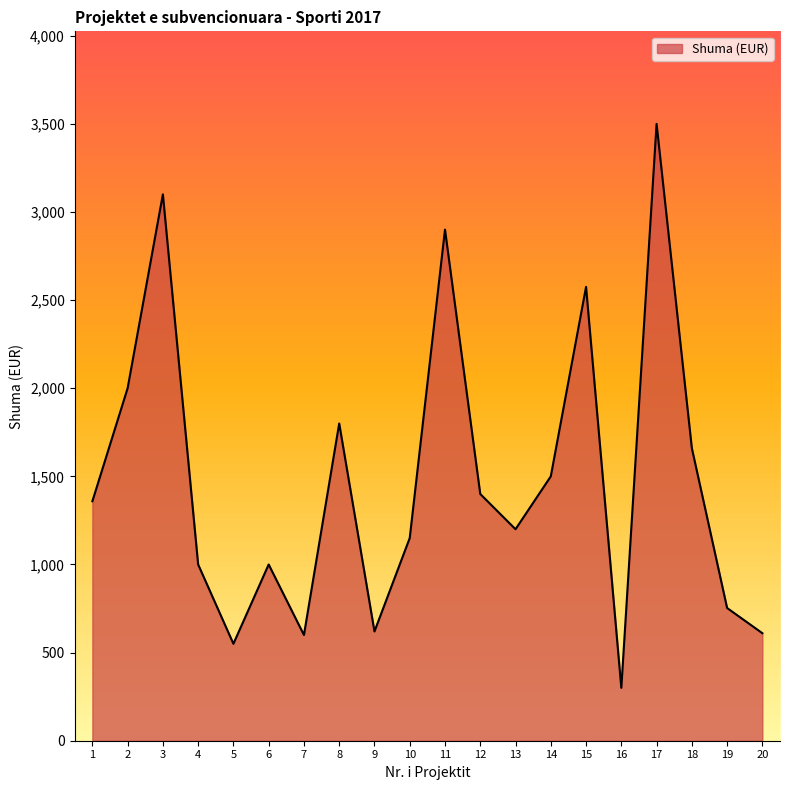

What is the difference between the values at 13 and 19?

447.0